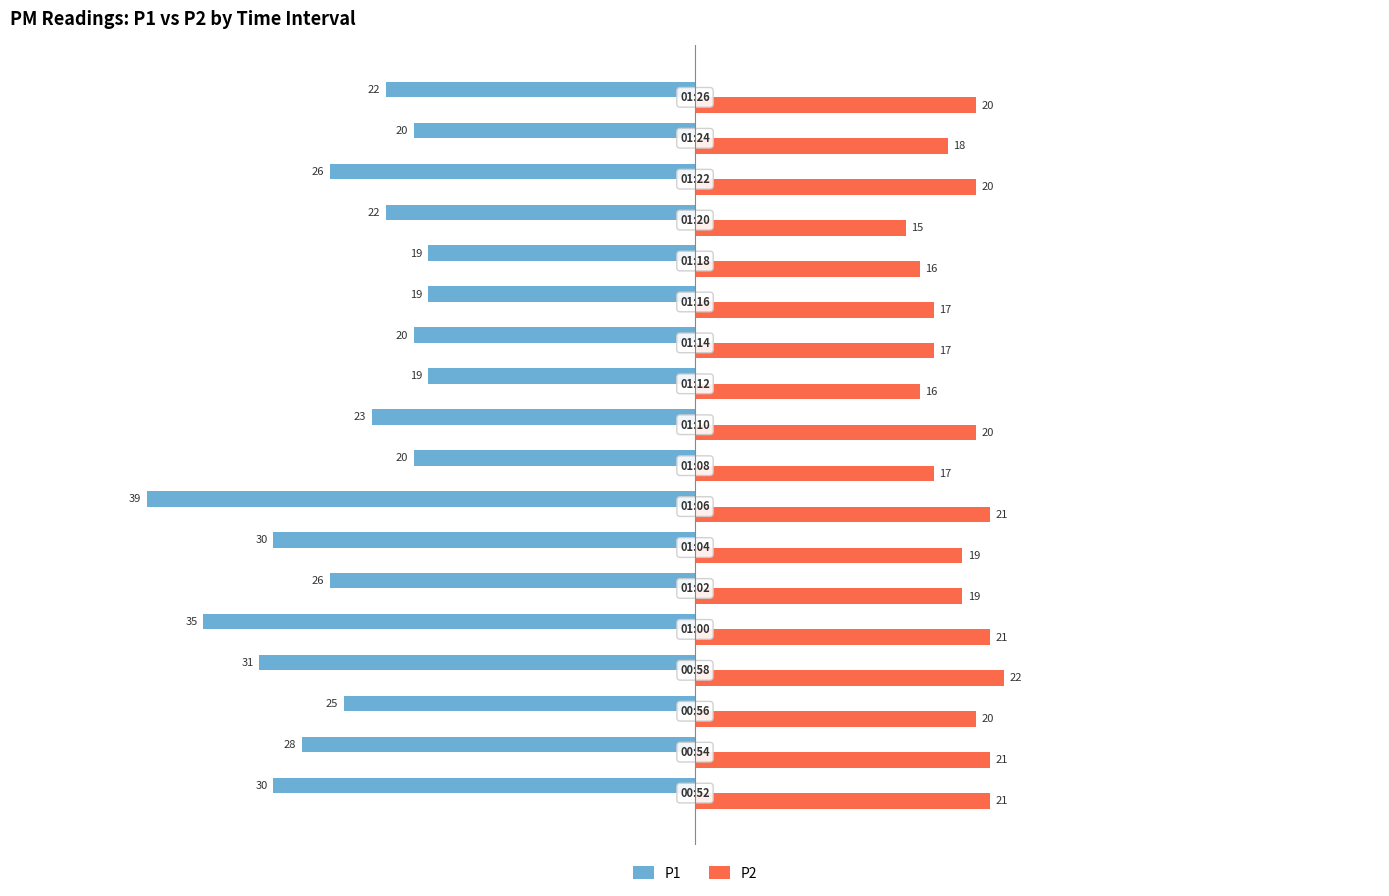

What is the sum of all P2 values?

340